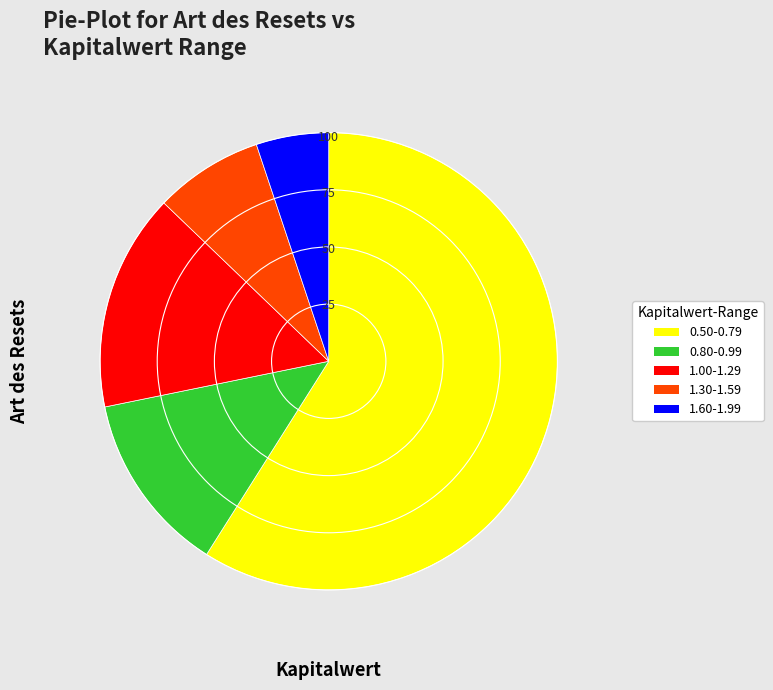

How many segments does this pie chart have?

5